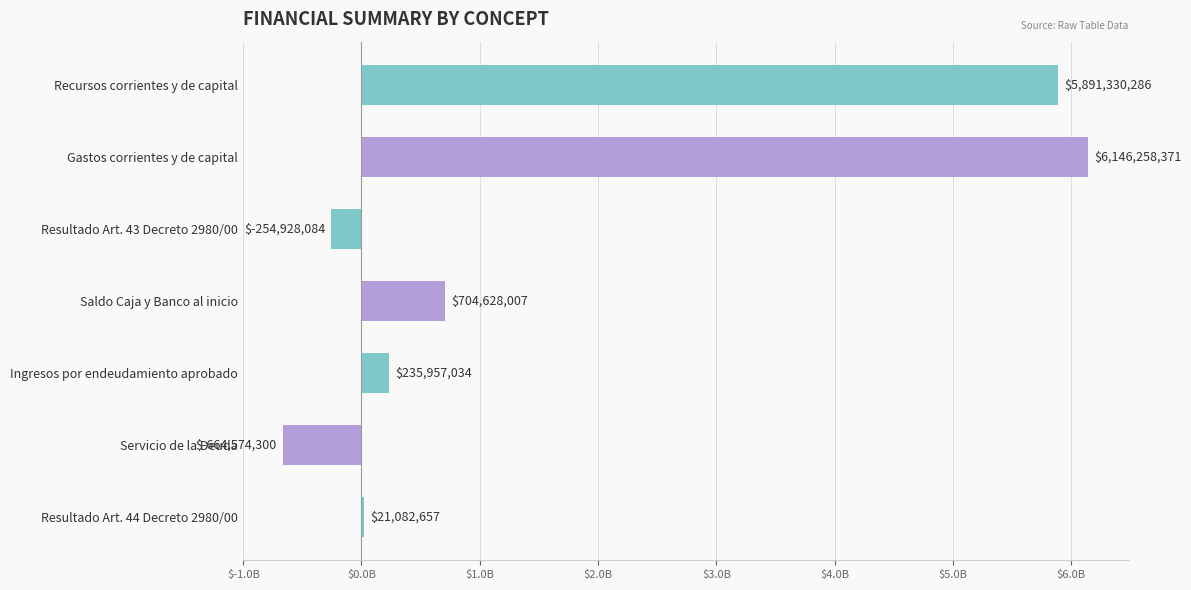

Are the bars horizontal?

Yes